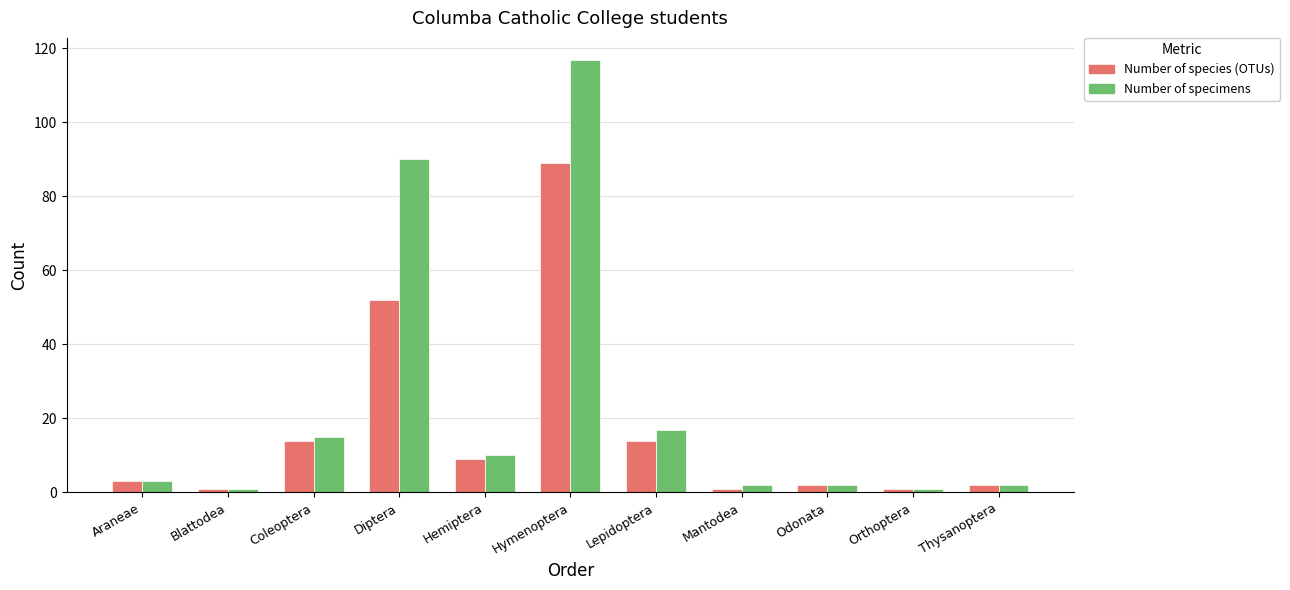

True or false: Number of specimens has a value of 1 at Blattodea.

True